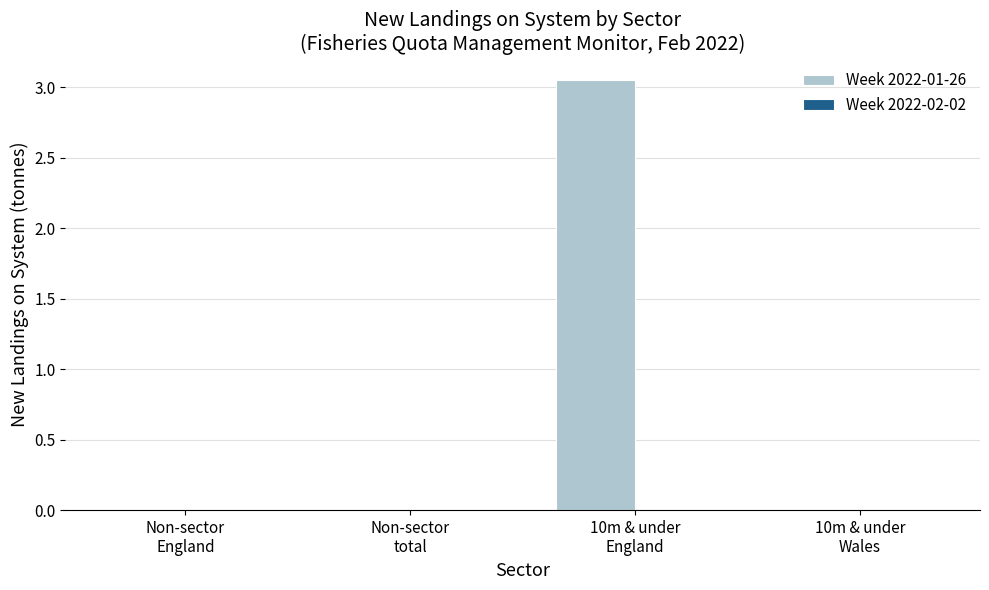

The value of Week 2022-01-26 at 10m & under
Wales is 0.0. True or false?

True